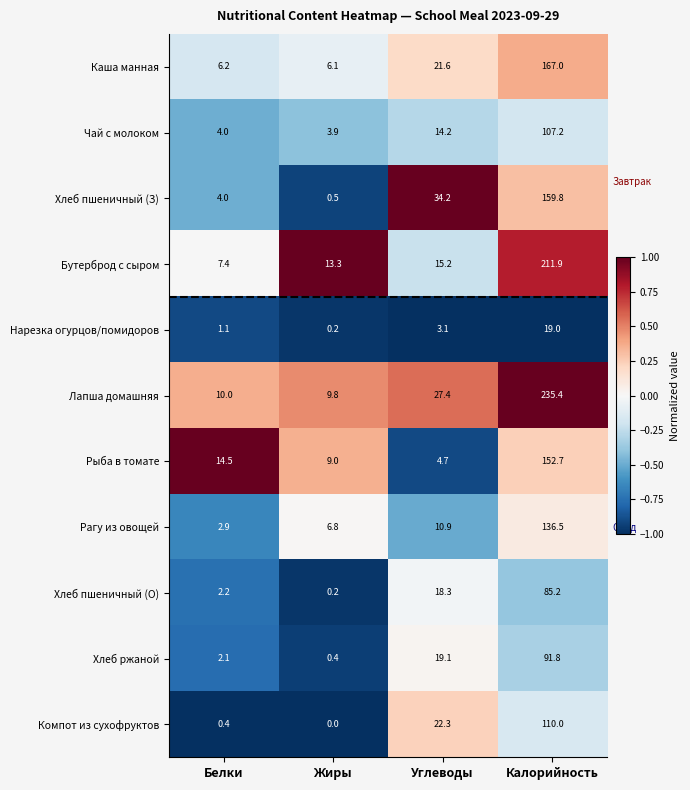

The Лапша домашняя series shows 10.0 at Белки. True or false?

True